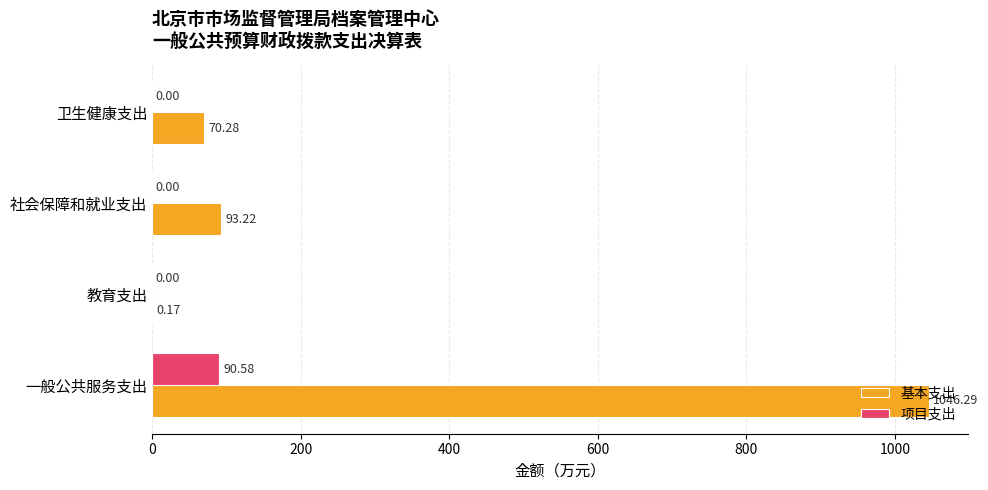

Which series has the largest total across all categories?

基本支出